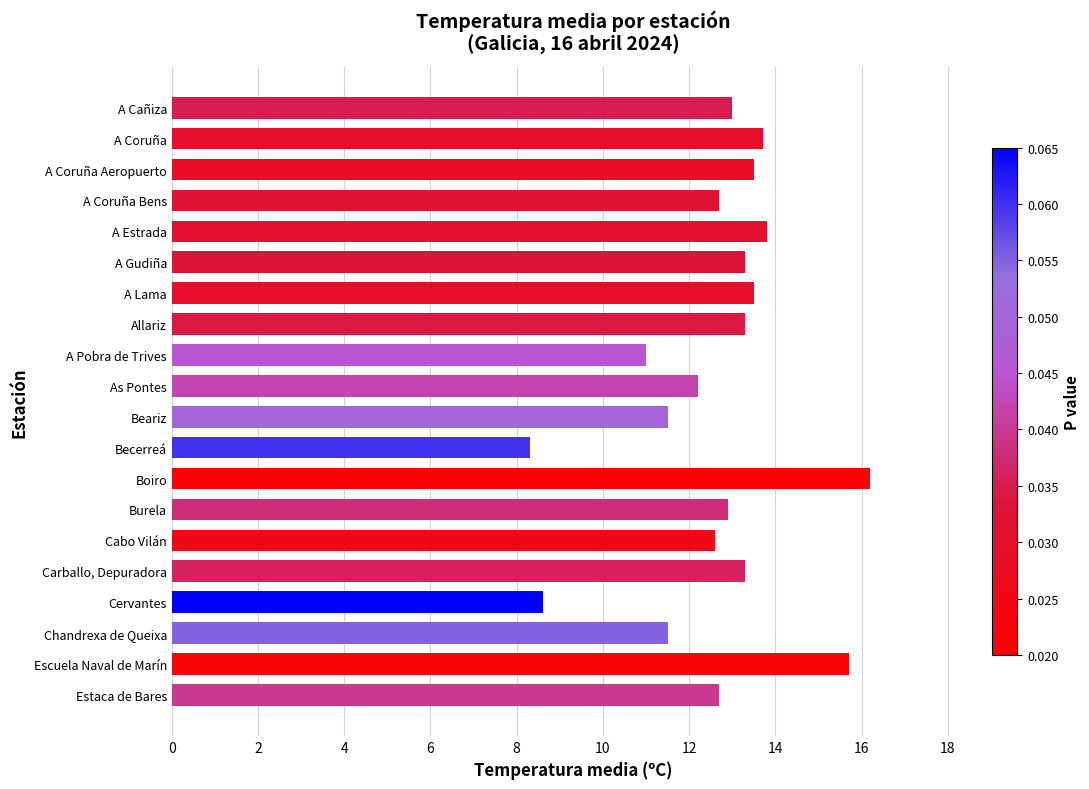

At which category does the chart reach its minimum across all series?

Becerreá